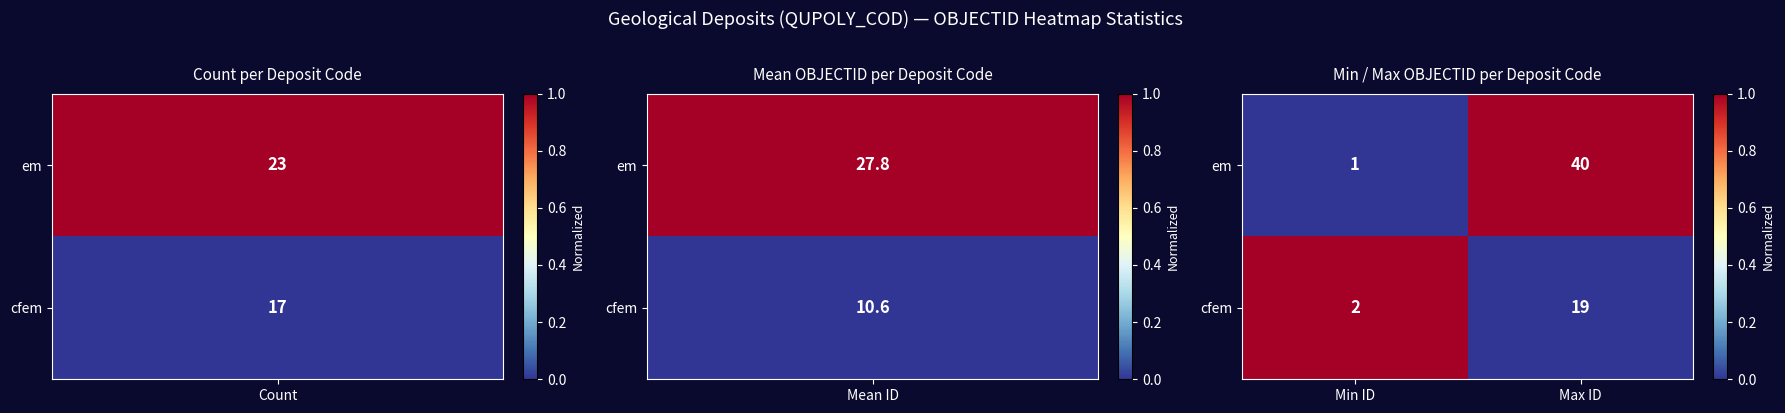

Rank the categories by cfem value from lowest to highest.

Min ID, Max ID